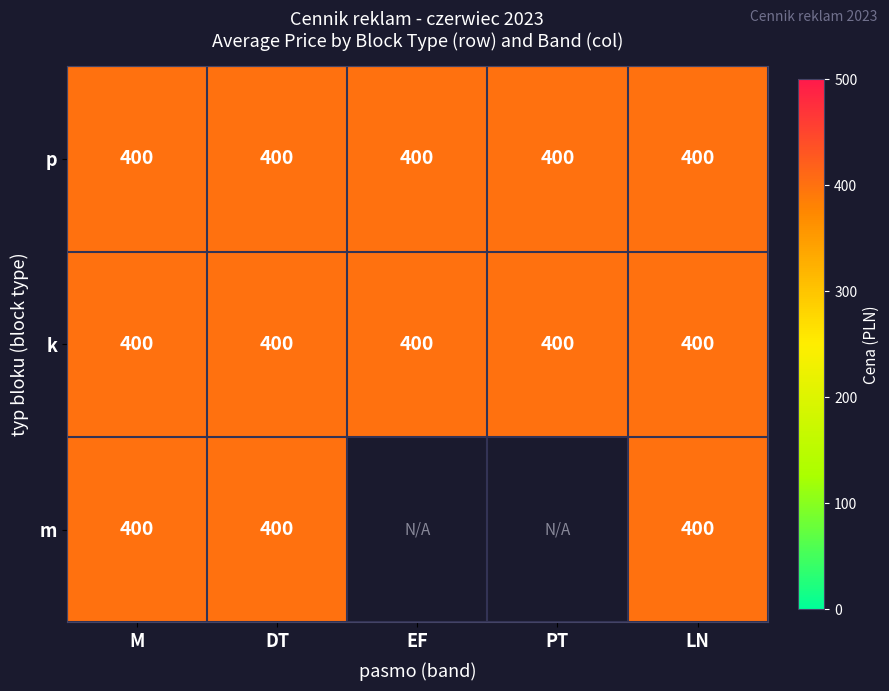

Which has a higher value, k or m?

k